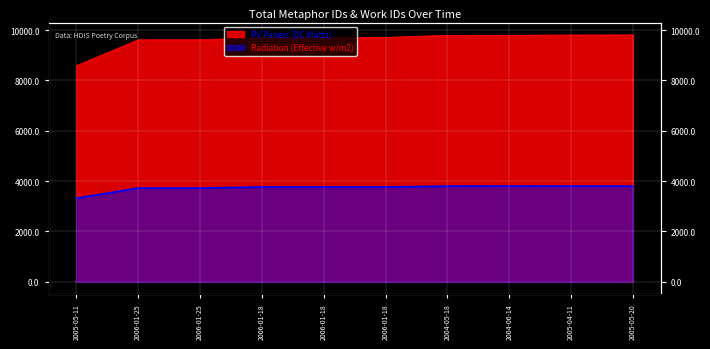

Count the number of data series in this chart.

2